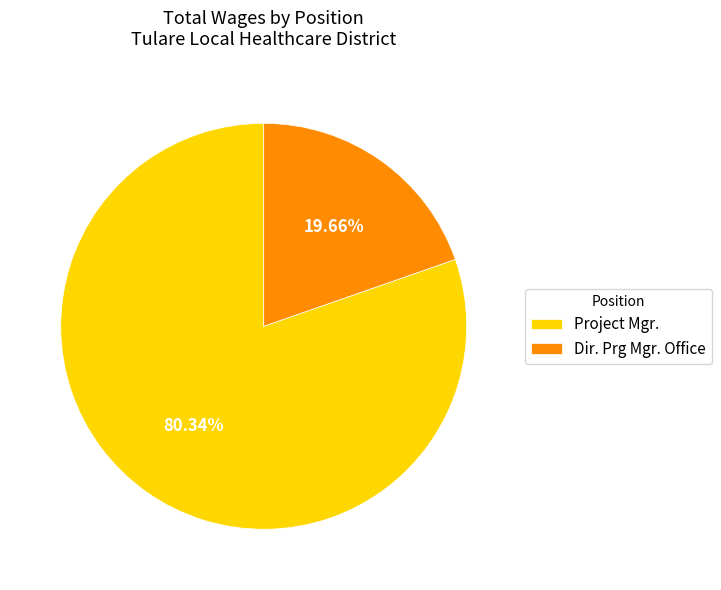

To the nearest percent, what is the average slice percentage?

50%